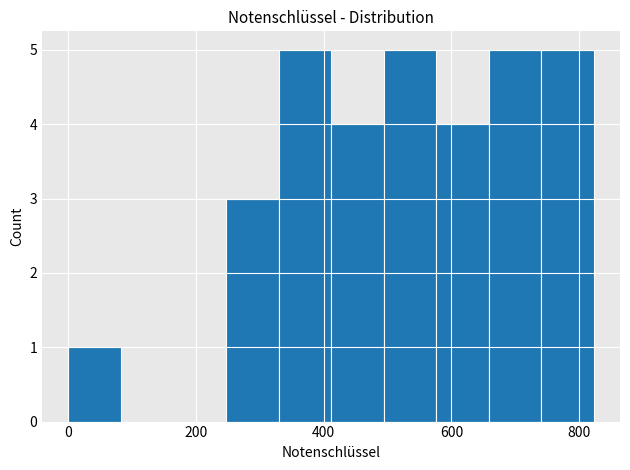

What is the height of the bar covering 580 to 660 on the x-axis? Neither the bar edges nor the heights are printed on the chart, so give them approximately, as read against the axes.

4